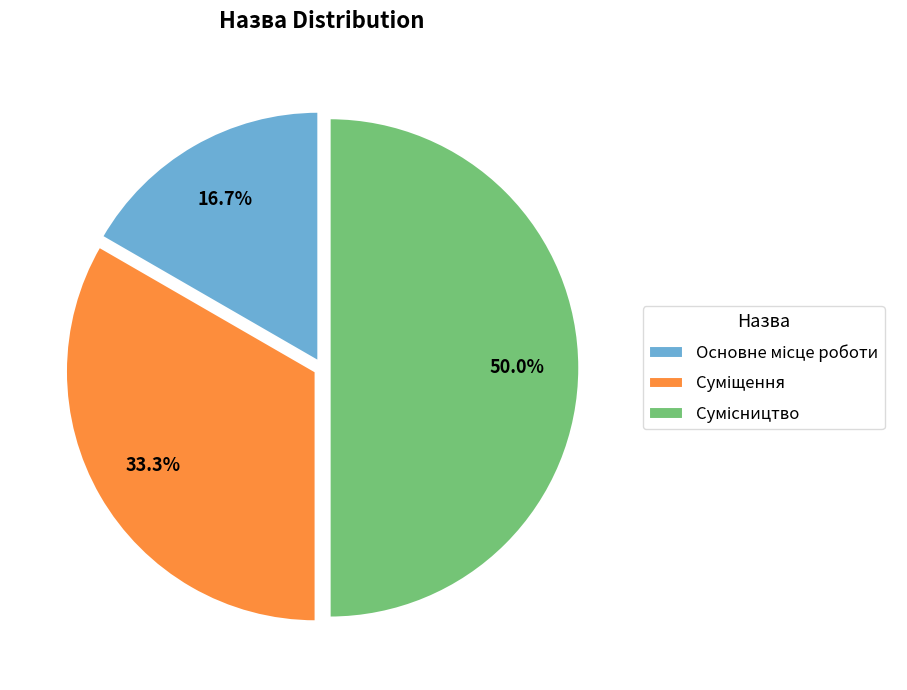

How many segments does this pie chart have?

3